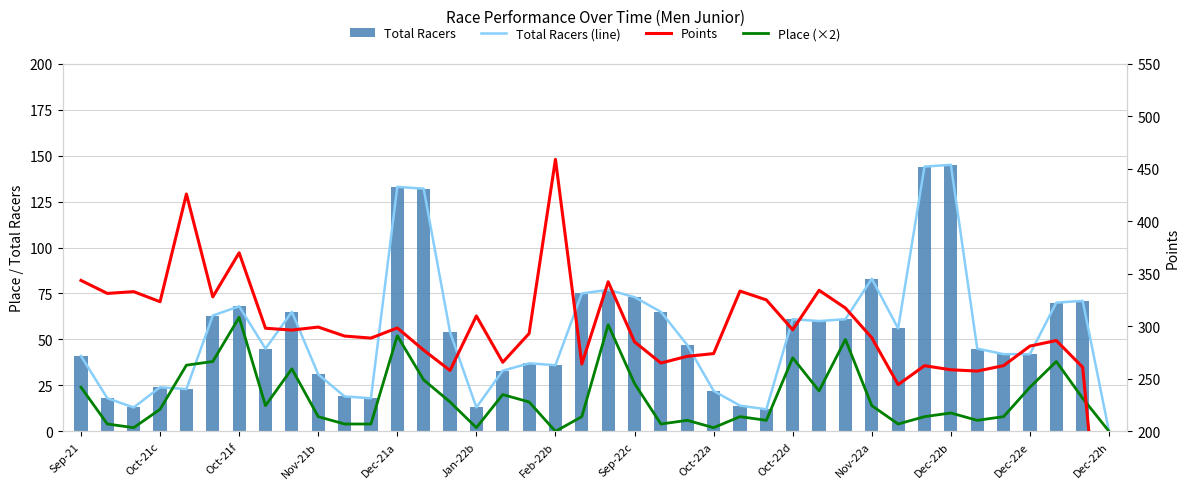

How many data points in Total Racers are less than 47?

20